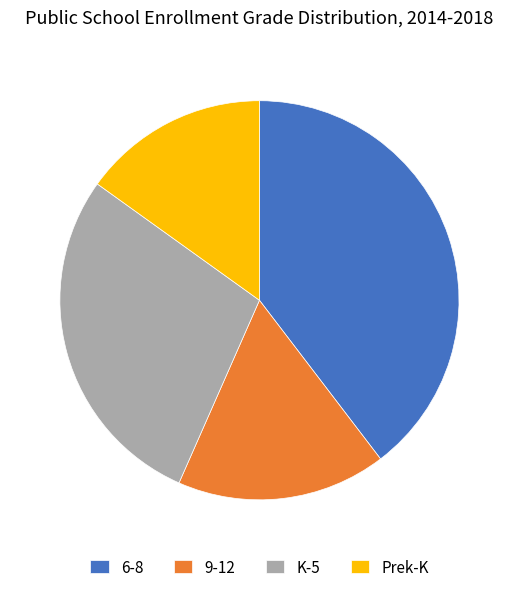

Combined, do 6-8 and K-5 account for over 50%?

Yes